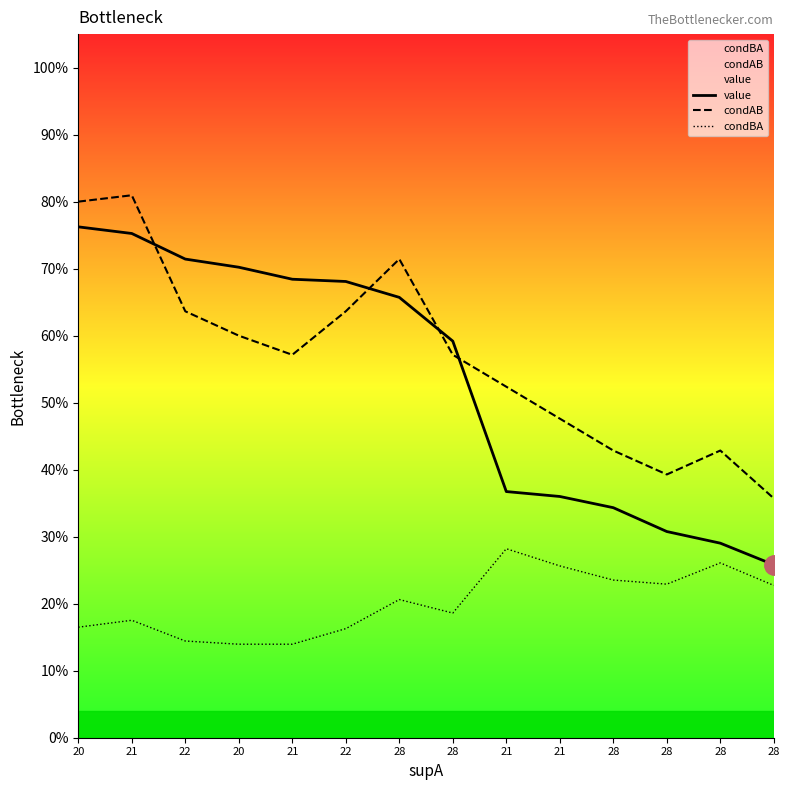

Which category has the highest value across all series?

21